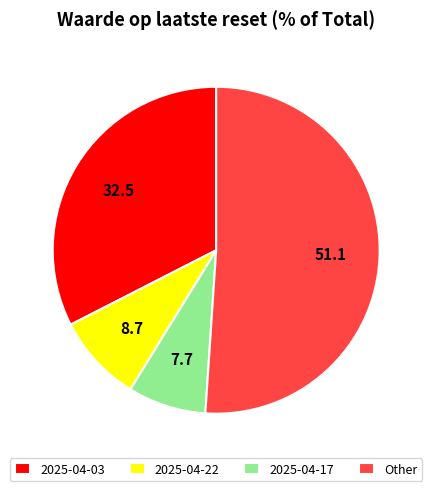

What is the smallest slice in the pie chart?

2025-04-17